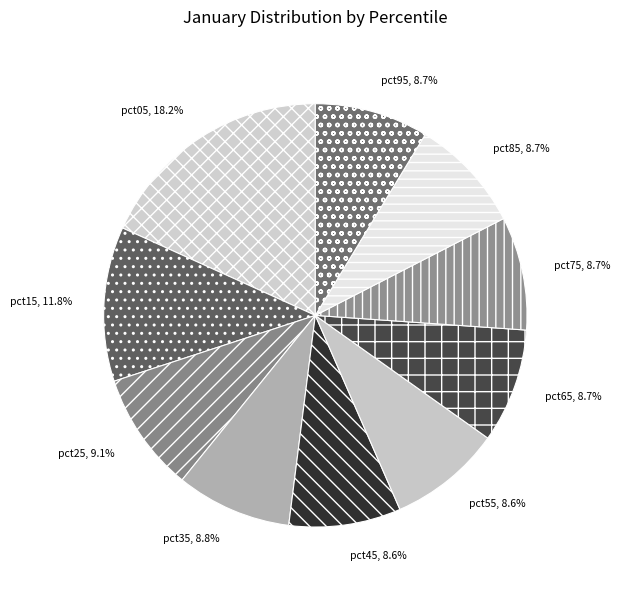

Count the number of slices in the pie.

10